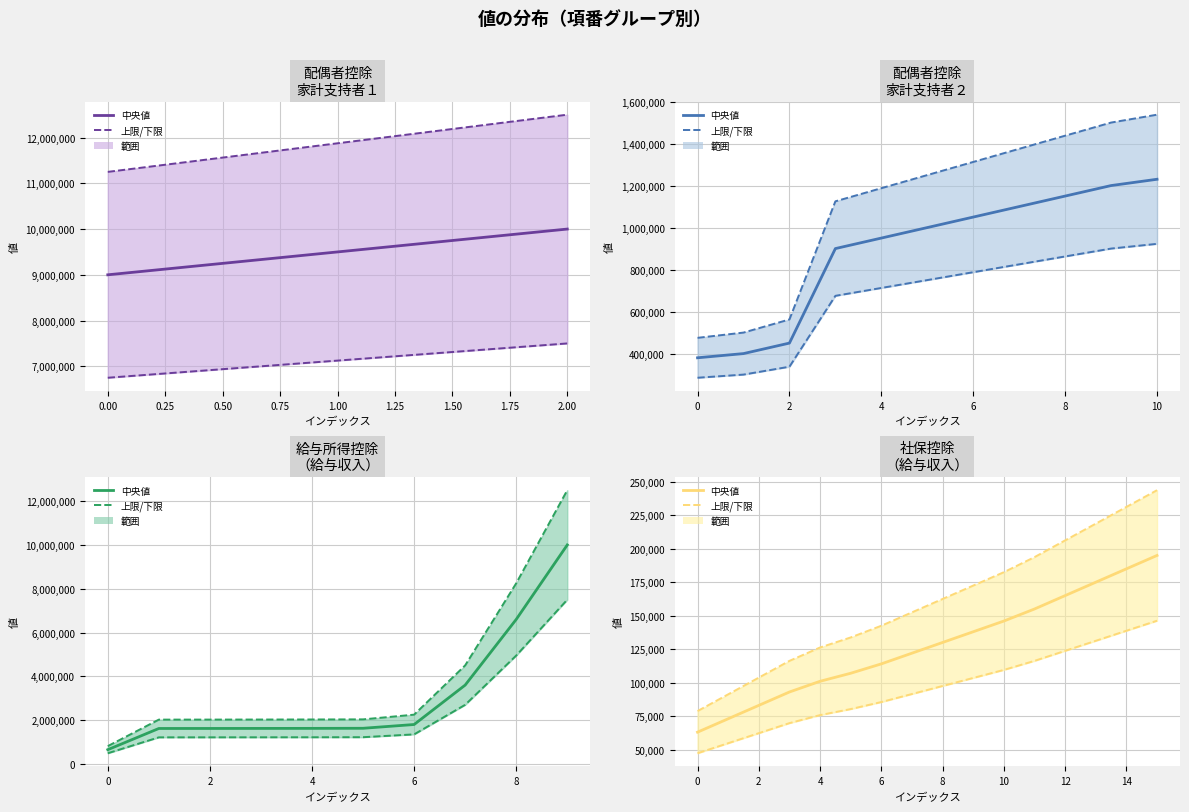

Which series has the largest total across all categories?

上限